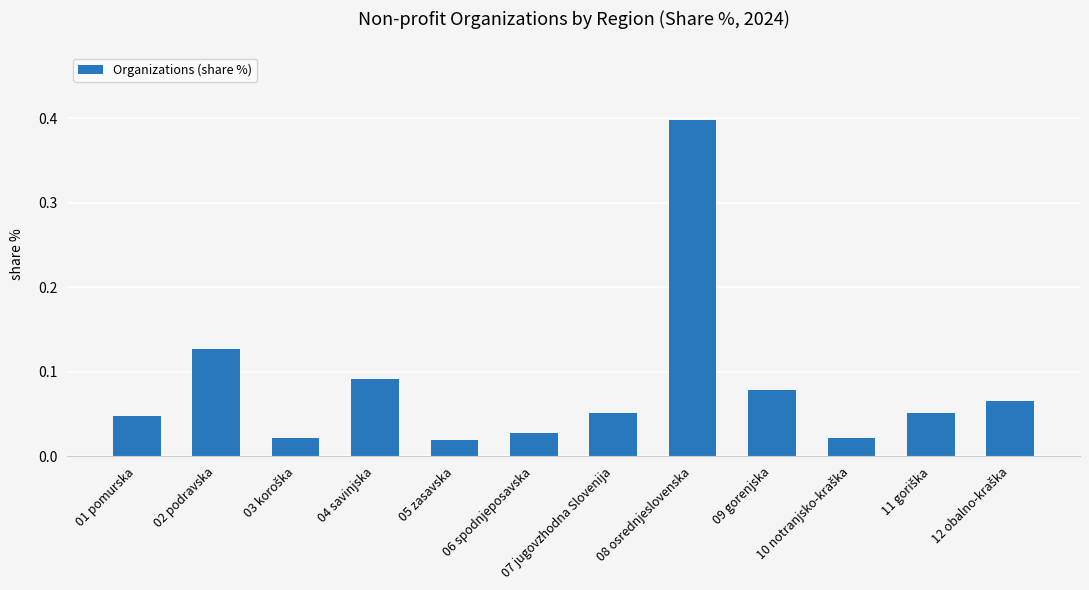

The value at 07 jugovzhodna Slovenija is 0.0. True or false?

False